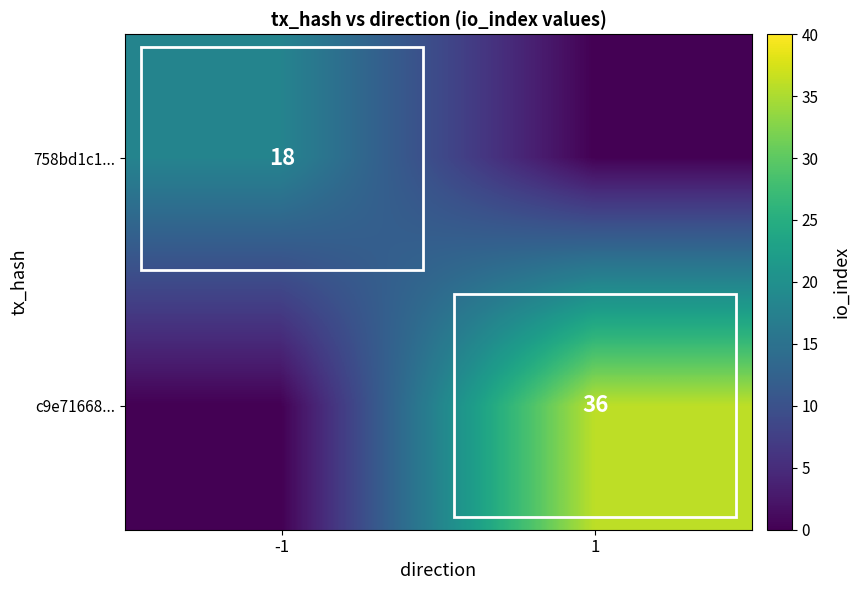

The c9e71668... series shows 36 at 1. True or false?

True